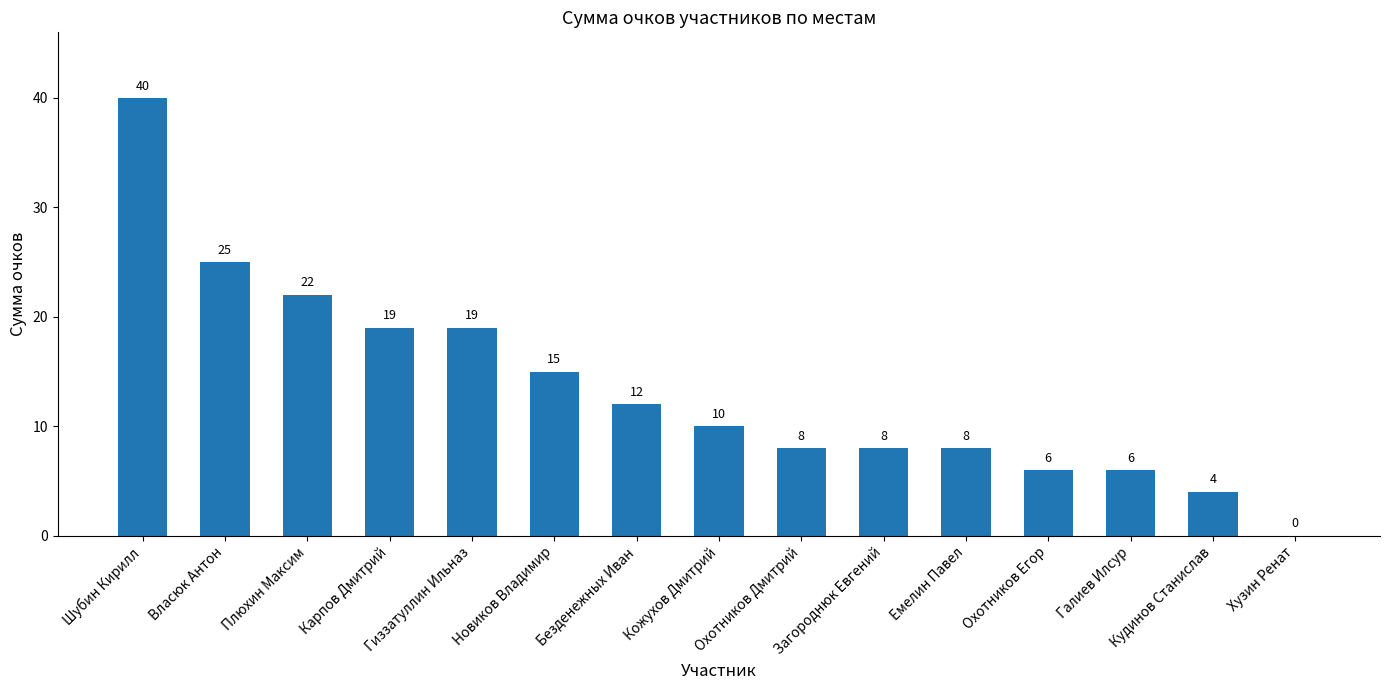

What is the difference between the values at Кудинов Станислав and Безденежных Иван?

8